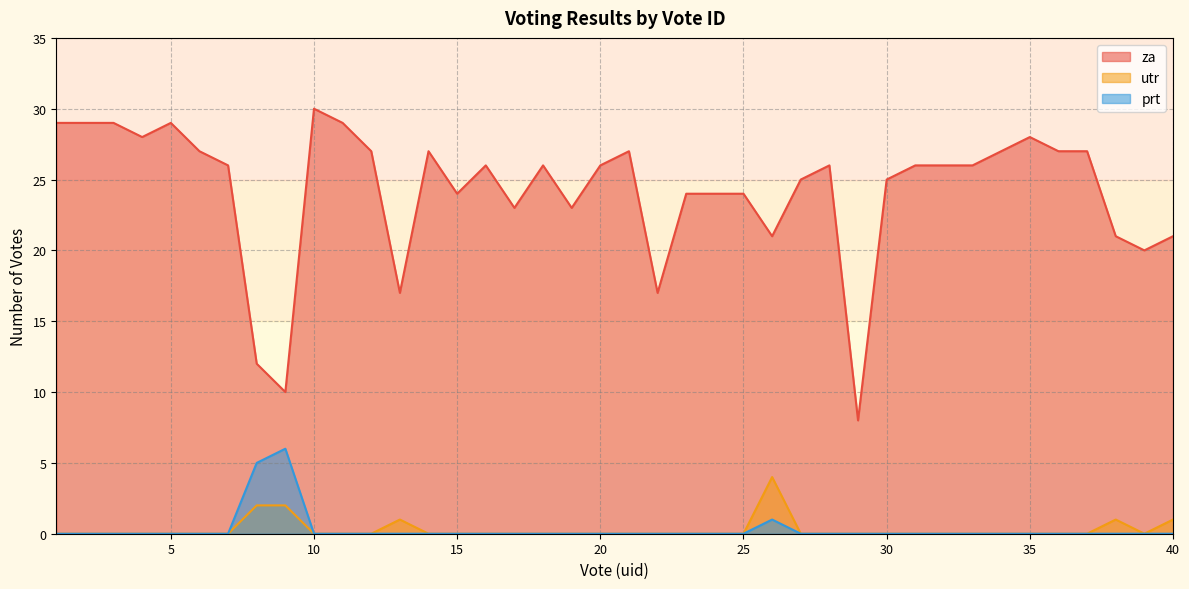

What is the total value across all series at 10?

30